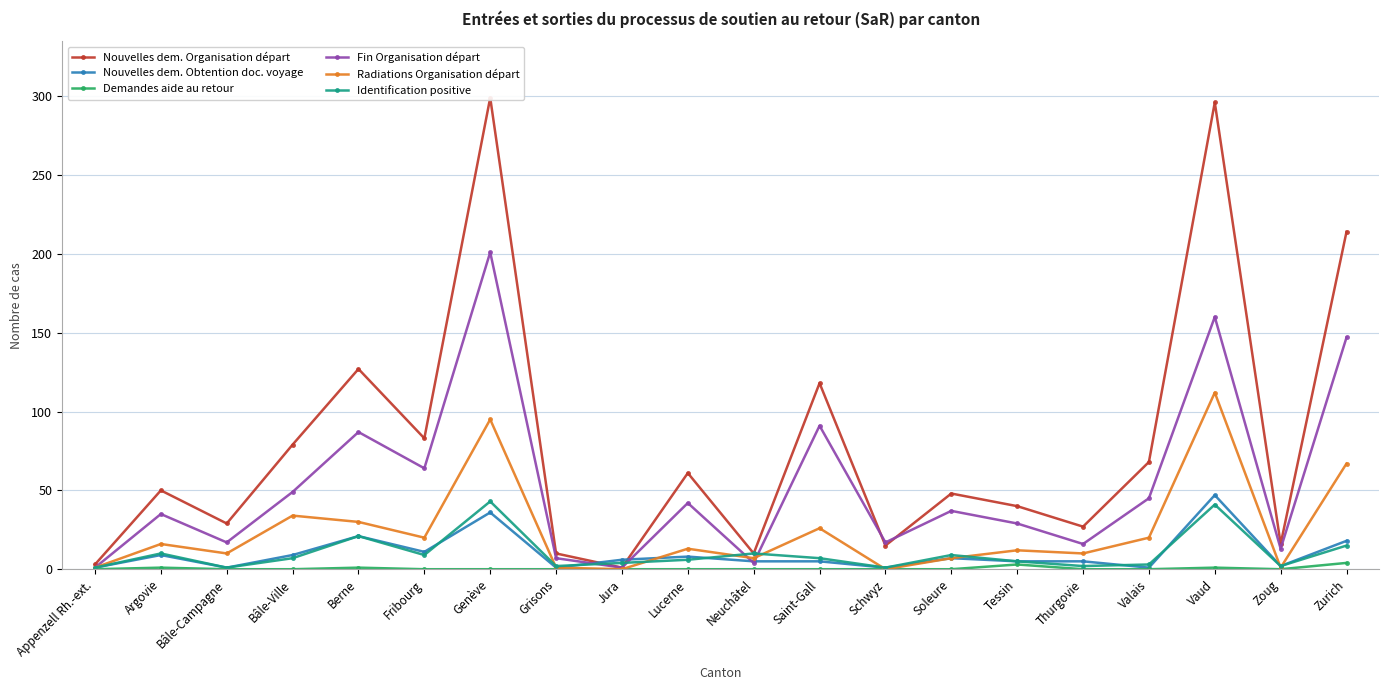

True or false: Nouvelles dem. Organisation départ and Radiations Organisation départ intersect in this chart.

False